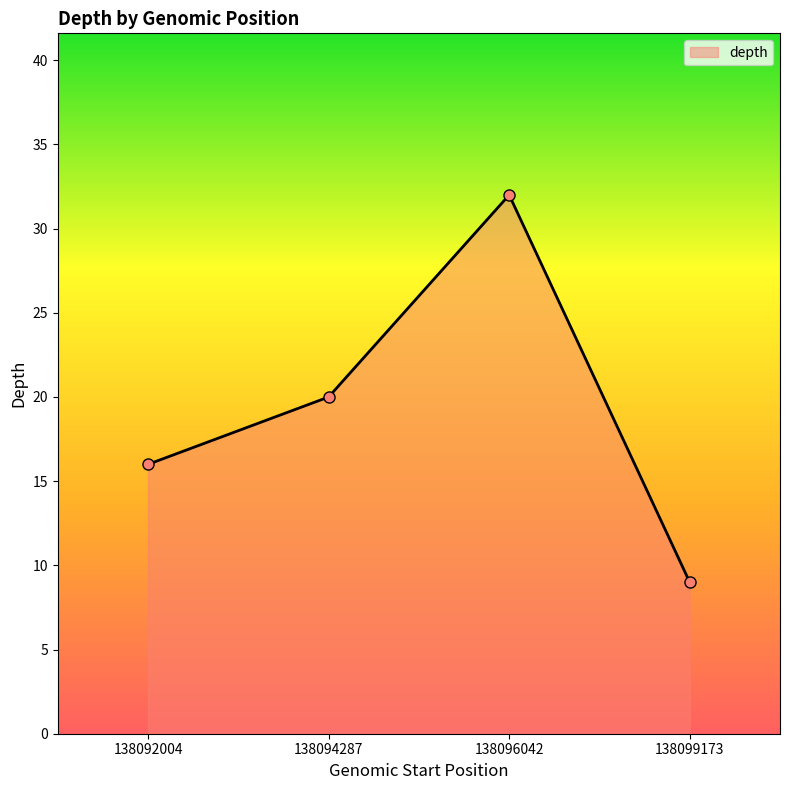

What is the maximum value shown in the chart?

32